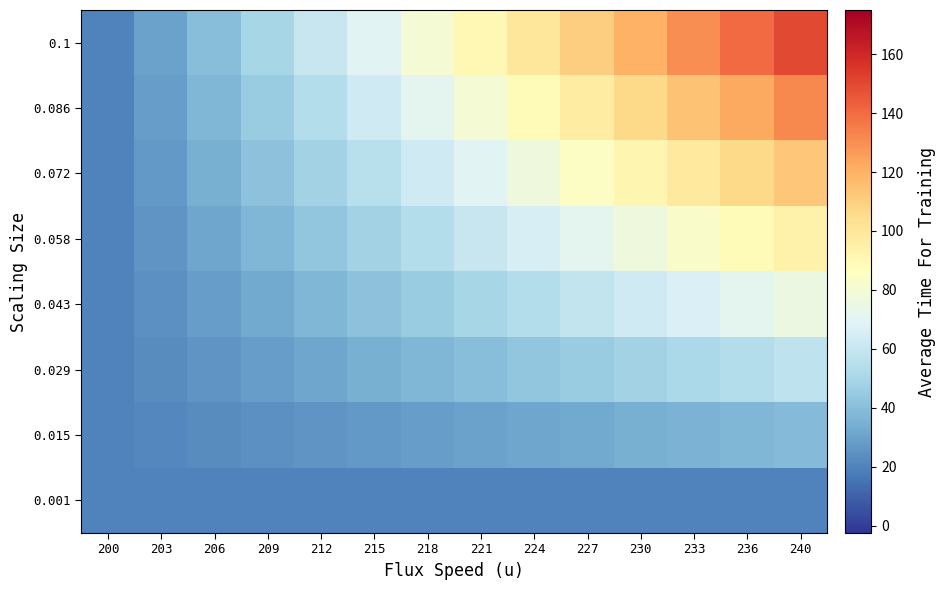

Reading left to right, list all the values displayed in this chart.

0.001: 200=20.0	203=20.0	206=20.0	209=20.0	212=20.0	215=20.0	218=20.0	221=20.0	224=20.0	227=20.0	230=20.0	233=20.0	236=20.0	240=20.0
0.015: 200=20.0	203=21.4	206=22.9	209=24.3	212=25.7	215=27.1	218=28.6	221=30.0	224=31.4	227=32.9	230=34.3	233=35.7	236=37.1	240=38.6
0.029: 200=20.0	203=22.9	206=25.7	209=28.6	212=31.4	215=34.3	218=37.1	221=40.0	224=42.9	227=45.7	230=48.6	233=51.4	236=54.3	240=57.1
0.043: 200=20.0	203=24.3	206=28.6	209=32.9	212=37.1	215=41.4	218=45.7	221=50.0	224=54.3	227=58.6	230=62.9	233=67.1	236=71.4	240=75.7
0.058: 200=20.0	203=25.7	206=31.4	209=37.1	212=42.9	215=48.6	218=54.3	221=60.0	224=65.7	227=71.4	230=77.1	233=82.9	236=88.6	240=94.3
0.072: 200=20.0	203=27.1	206=34.3	209=41.4	212=48.6	215=55.7	218=62.9	221=70.0	224=77.1	227=84.3	230=91.4	233=98.6	236=105.7	240=112.9
0.086: 200=20.0	203=28.6	206=37.1	209=45.7	212=54.3	215=62.9	218=71.4	221=80.0	224=88.6	227=97.1	230=105.7	233=114.3	236=122.9	240=131.4
0.1: 200=20.0	203=30.0	206=40.0	209=50.0	212=60.0	215=70.0	218=80.0	221=90.0	224=100.0	227=110.0	230=120.0	233=130.0	236=140.0	240=150.0